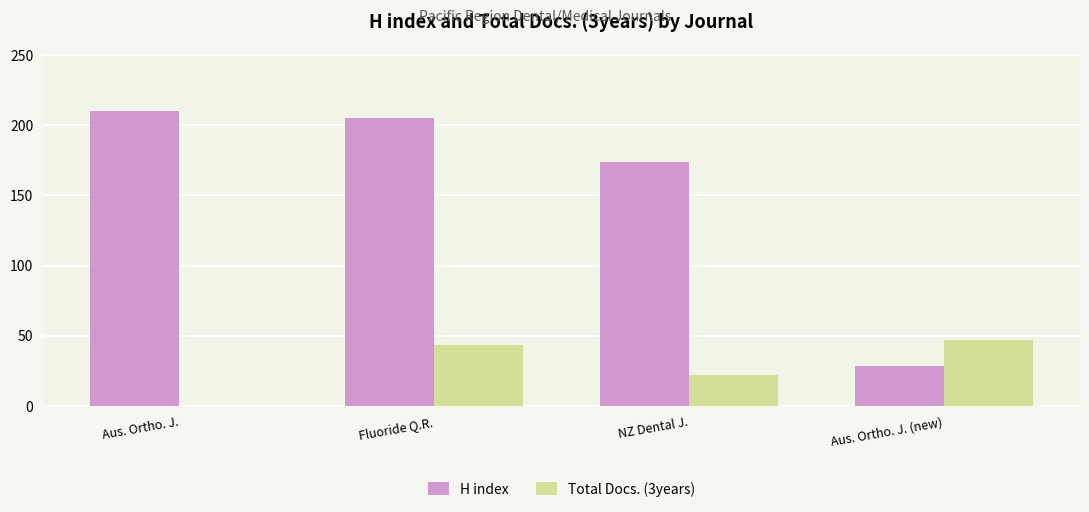

What is the sum of all Total Docs. (3years) values?

112